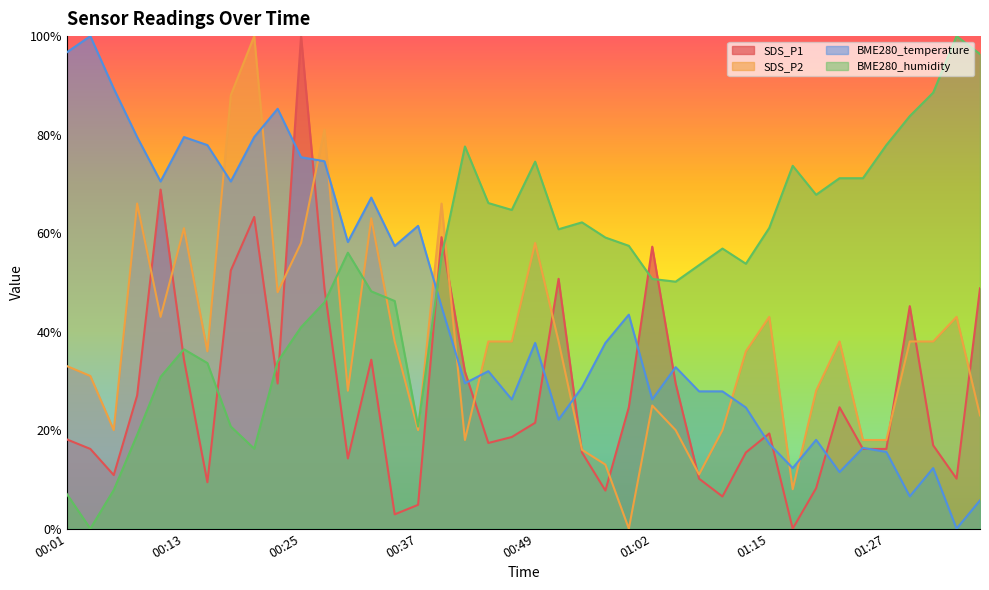

Which series has the largest range (max minus min)?

SDS_P1